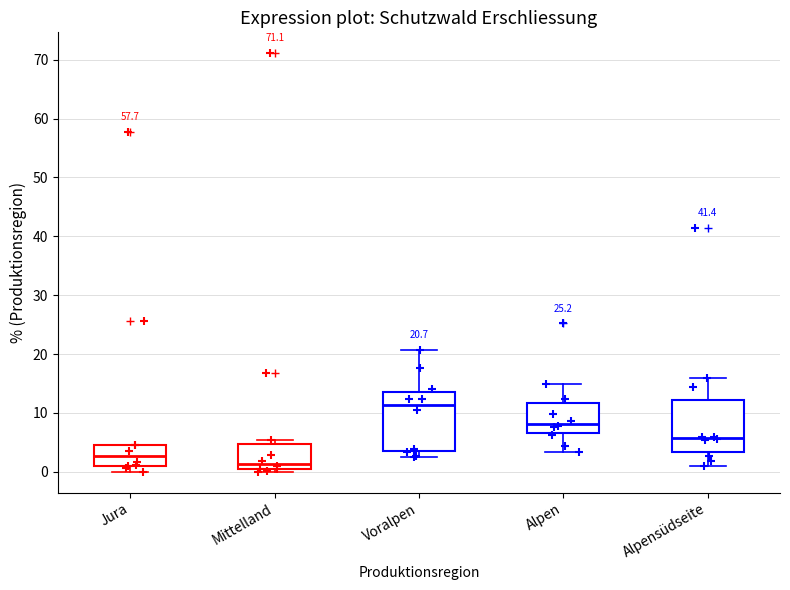

Which box has the lowest median line?

Mittelland